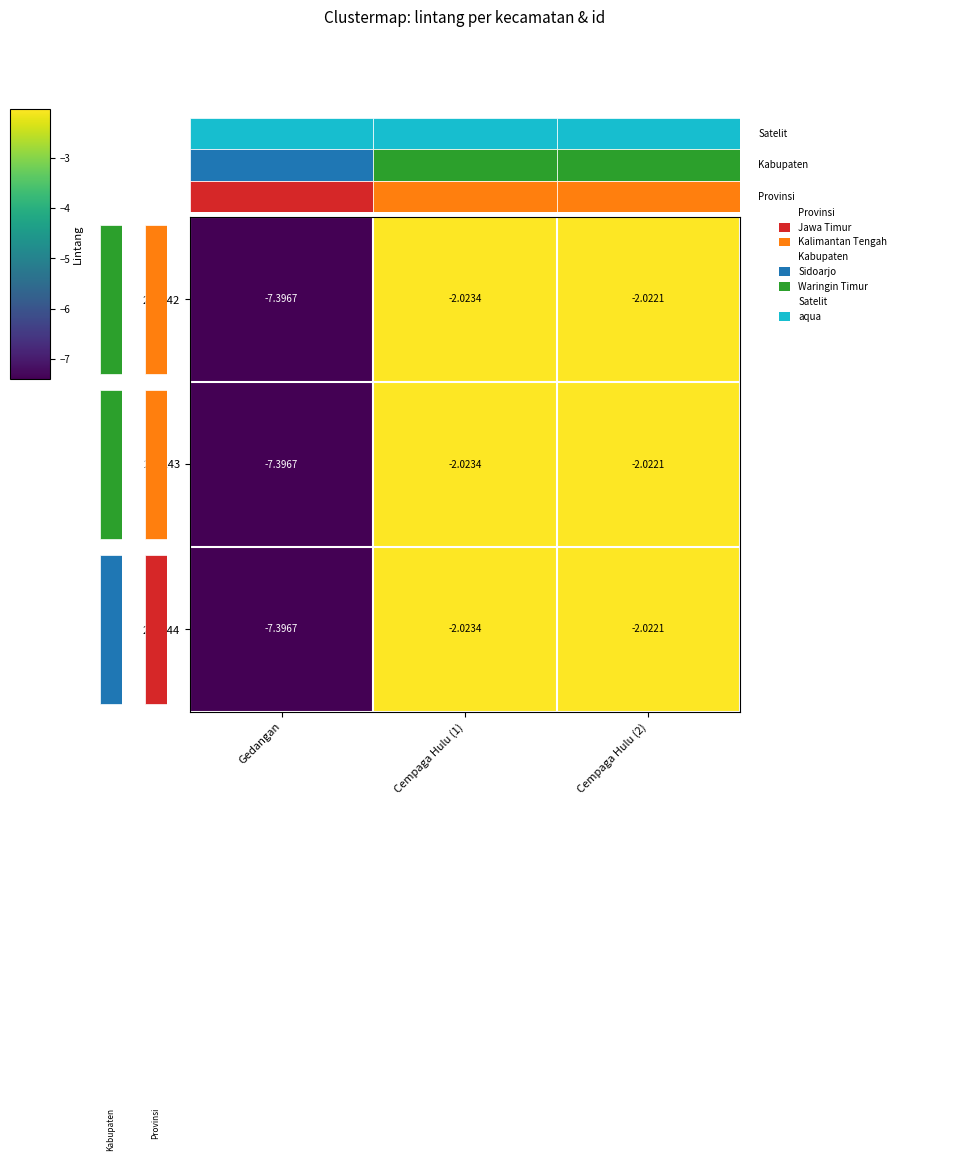

Which category has the lowest value in the 280244 series?

Gedangan